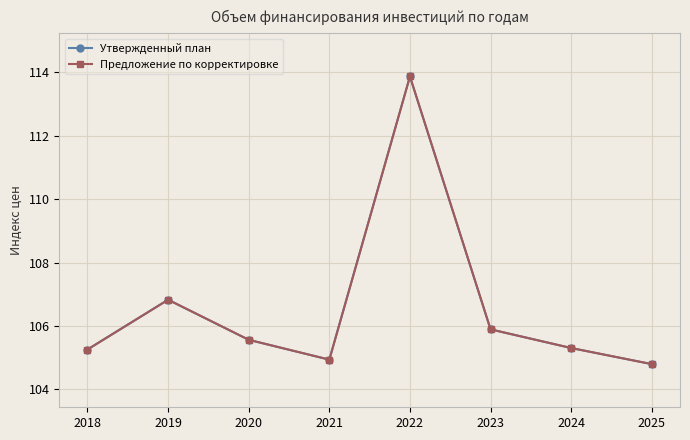

Which series has the largest total across all categories?

Утвержденный план